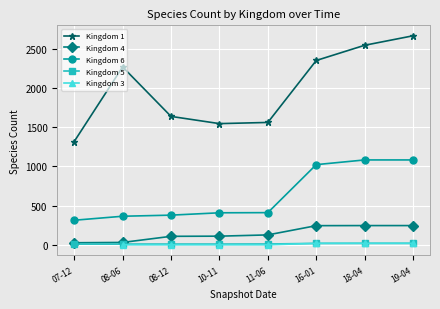

At which label does Kingdom 1 reach its minimum?

07-12